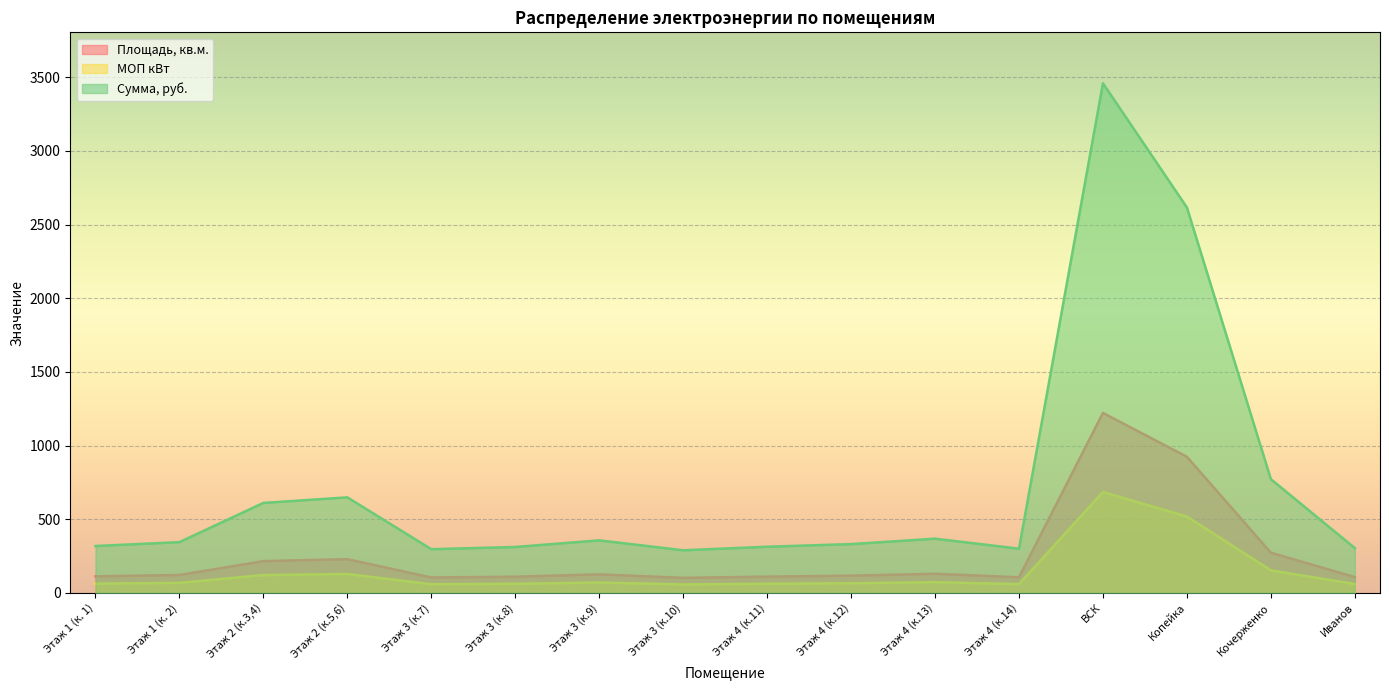

Rank the categories by МОП кВт value from highest to lowest.

ВСК, Копейка, Кочерженко, Этаж 2 (к.5,6), Этаж 2 (к.3,4), Этаж 4 (к.13), Этаж 3 (к.9), Этаж 1 (к. 2), Этаж 4 (к.12), Этаж 1 (к. 1), Этаж 4 (к.11), Этаж 3 (к.8), Иванов, Этаж 4 (к.14), Этаж 3 (к.7), Этаж 3 (к.10)